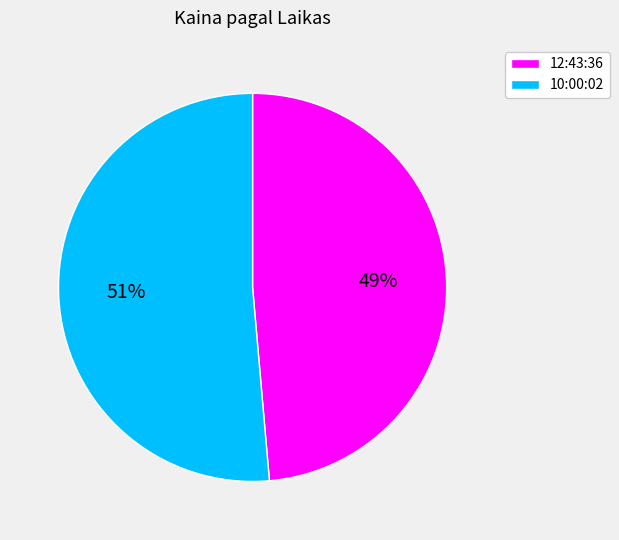

Which category has the smallest portion of the pie?

12:43:36